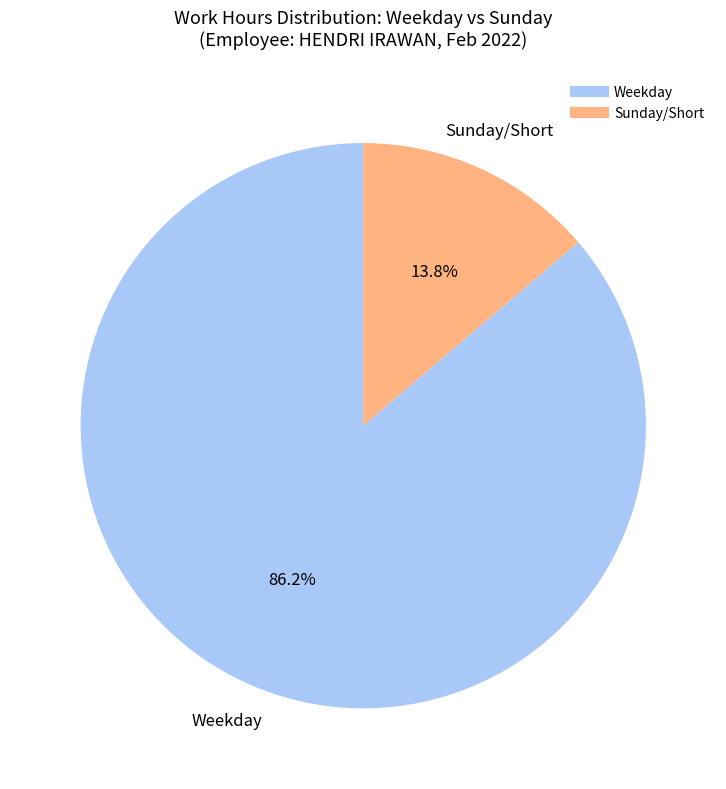

Does any single category account for the majority?

Yes